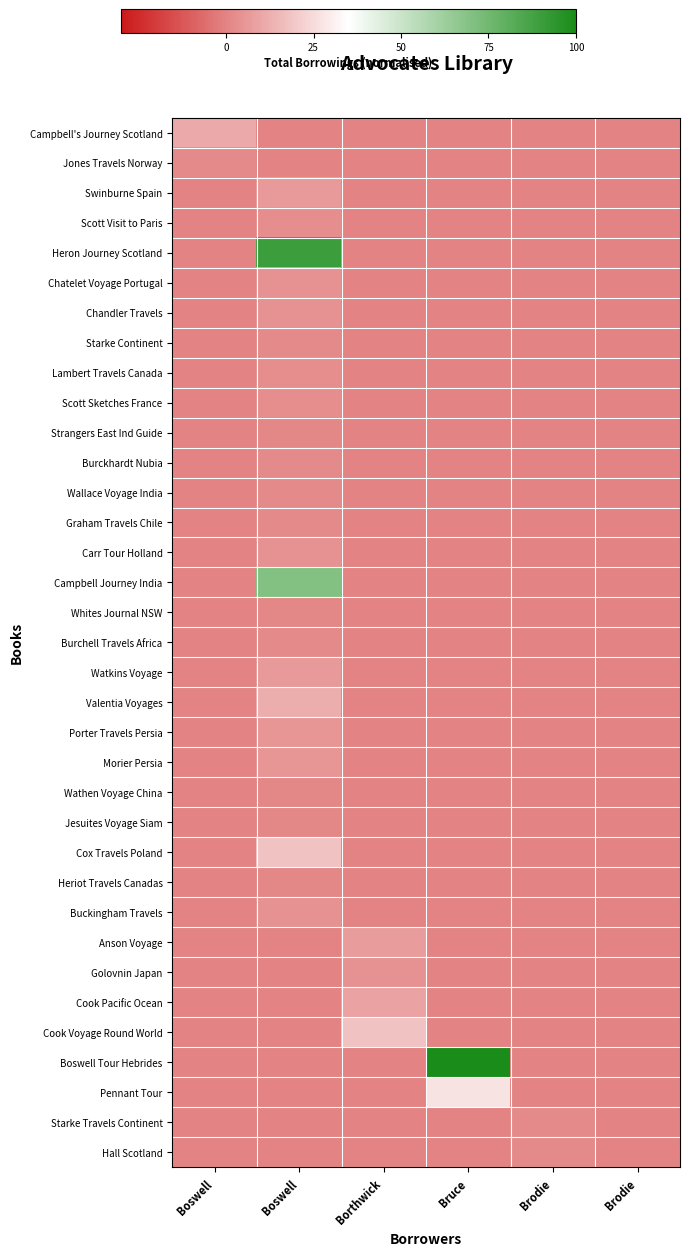

What is the spread (max minus min) of values at Boswell?

0.1